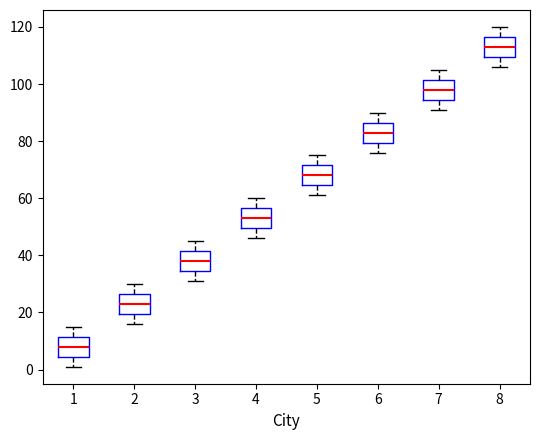

Where is the upper edge of the box at x = 8 on the y-axis? The values are not printed on the chart, so give them approximately, as read against the axis.

116